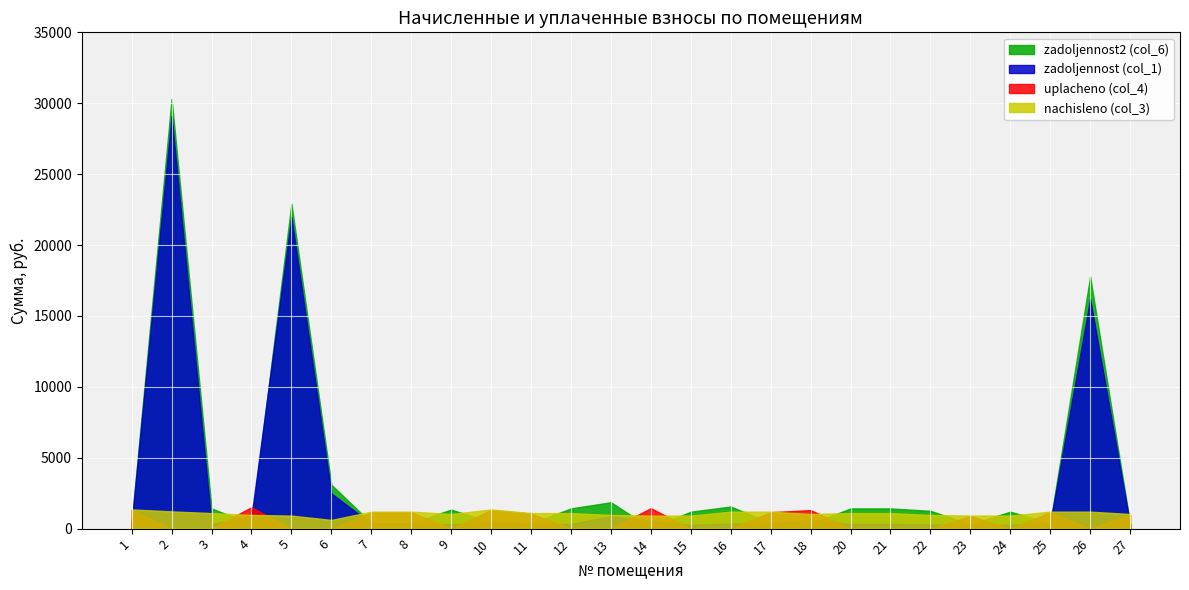

What is the value of the zadoljennost2 (col_6) point at the 10th from the left?

451.2